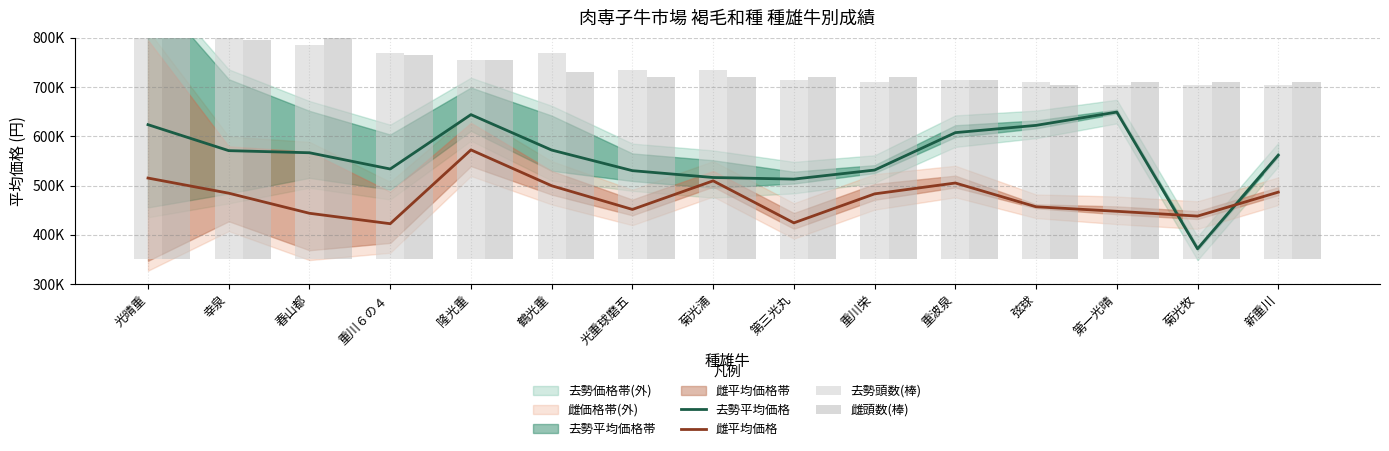

At which label does 去勢平均価格 reach its peak?

第一光晴